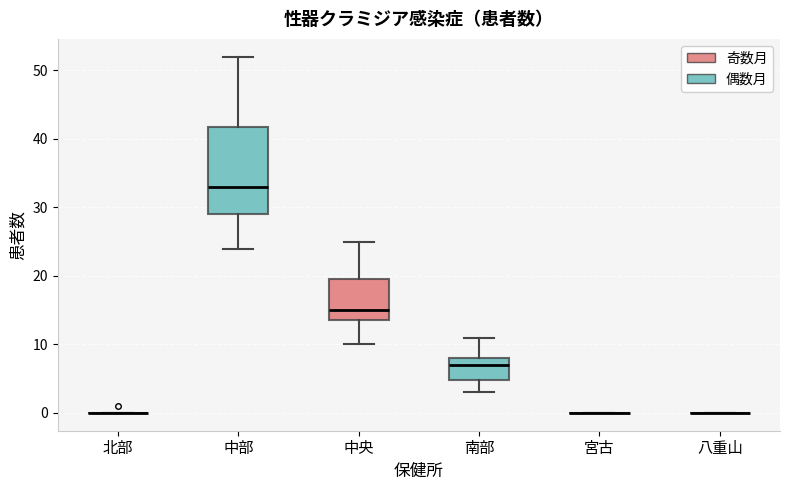

Reading left to right, transcribe this box plot: for each box, give where its median line is, the range the box spans, and where its two whiskers end, as read against the y-axis. The values are not printed on the chart, so give them approximately, as read against the axis.

北部: box collapsed to a line at 0, whiskers 0 to 0
中部: median 33, box 29 to 42, whiskers 24 to 52
中央: median 15, box 14 to 20, whiskers 10 to 25
南部: median 7, box 5 to 8, whiskers 3 to 11
宮古: box collapsed to a line at 0, whiskers 0 to 0
八重山: box collapsed to a line at 0, whiskers 0 to 0